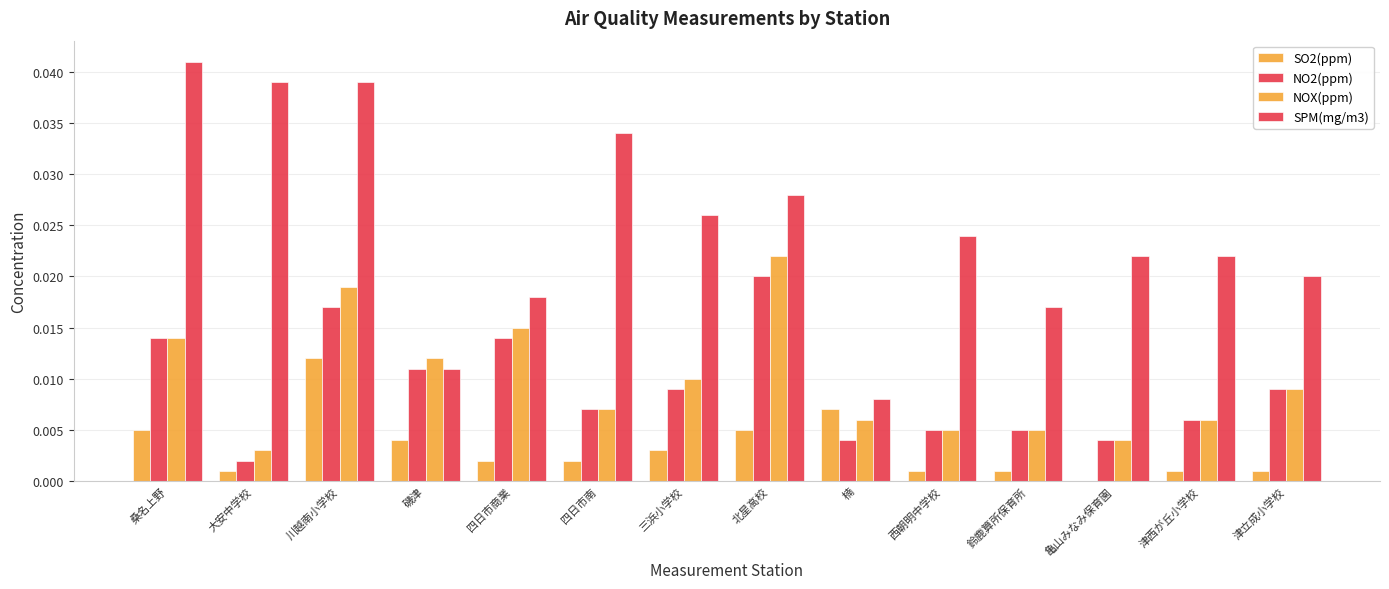

The value of NO2(ppm) at 津立成小学校 is 0.0. True or false?

True